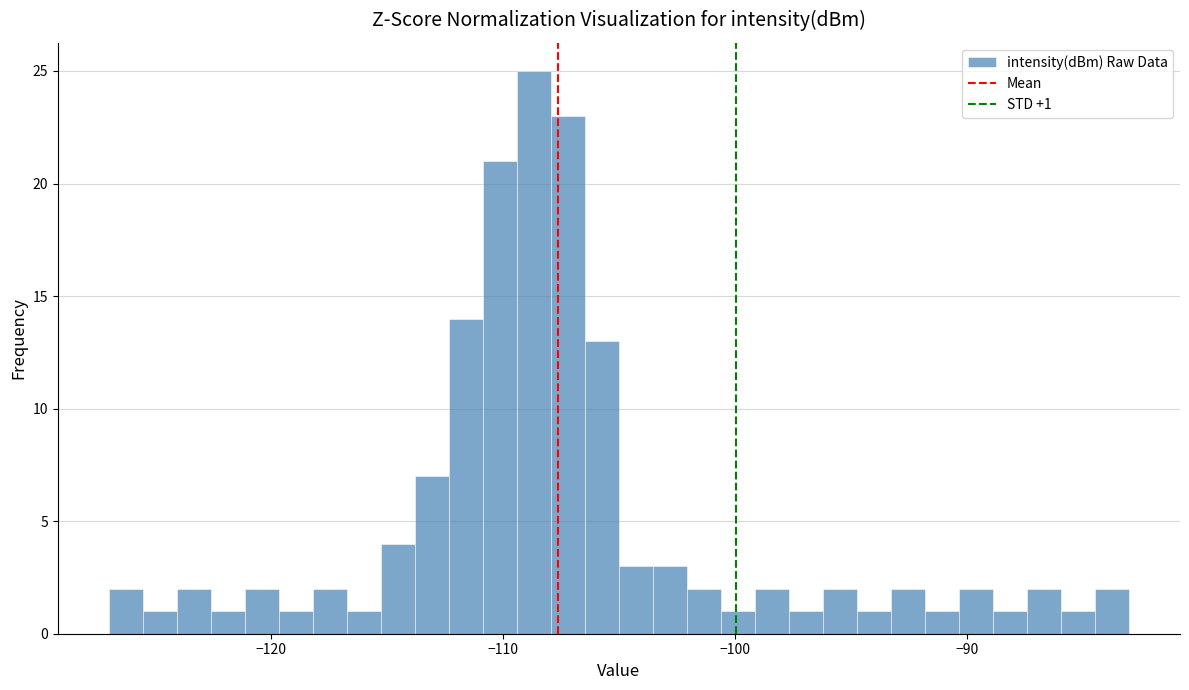

Read against the x-axis, roughly where is the centre of the tallest bar?

-109